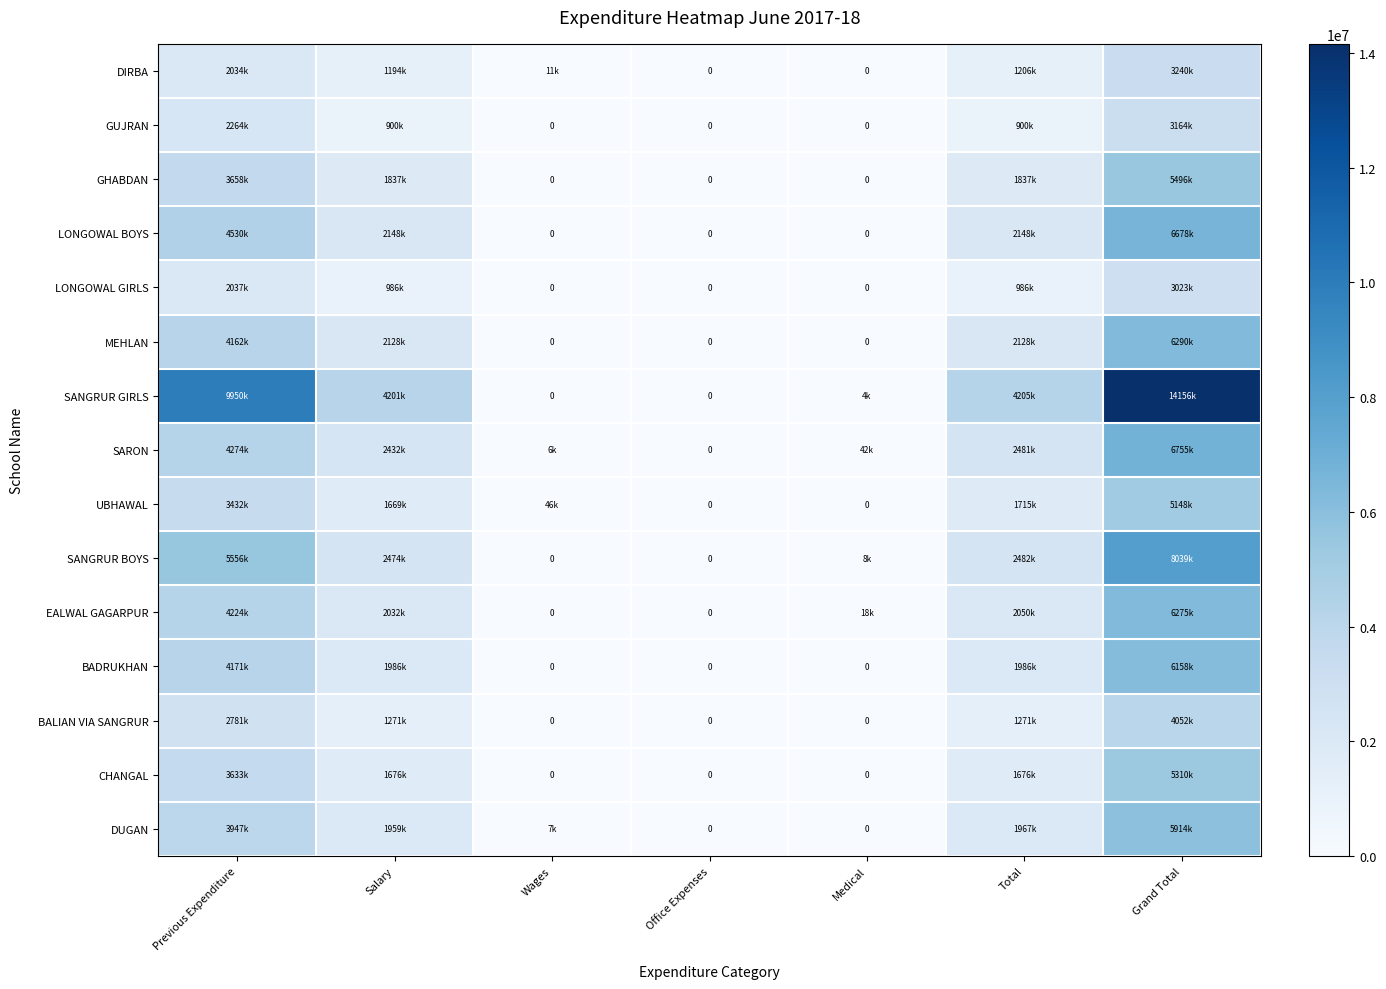

Is it true that SARON equals 42400 at Medical?

True